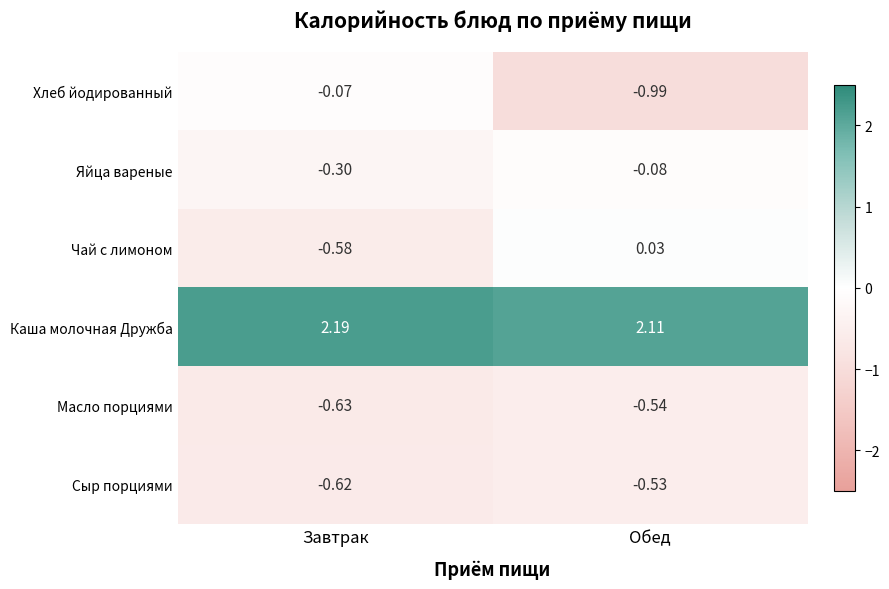

What is the spread (max minus min) of values at Обед?

3.1